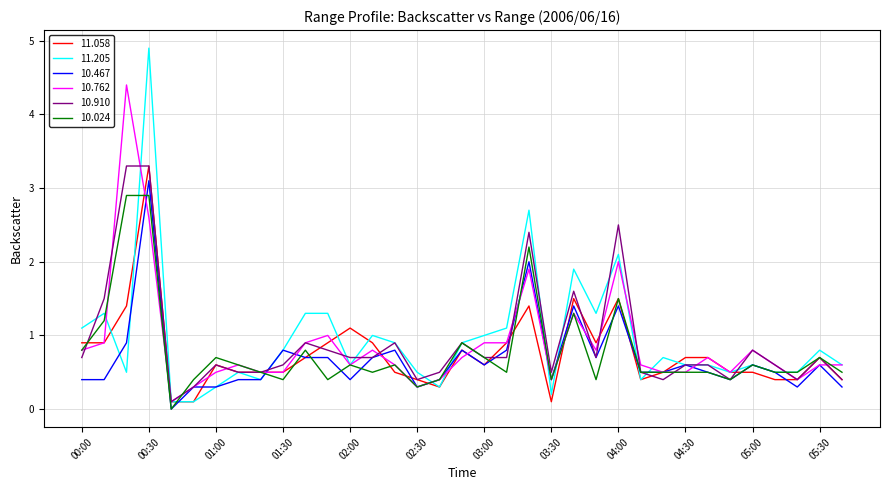

Which series has the largest range (max minus min)?

11.205